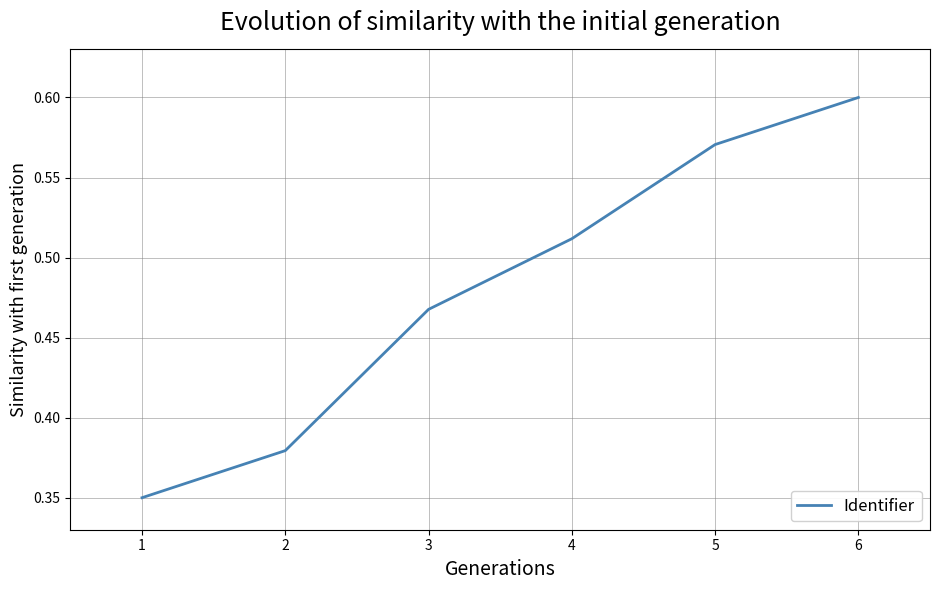

True or false: the data has more than 1 interior local peaks.

False